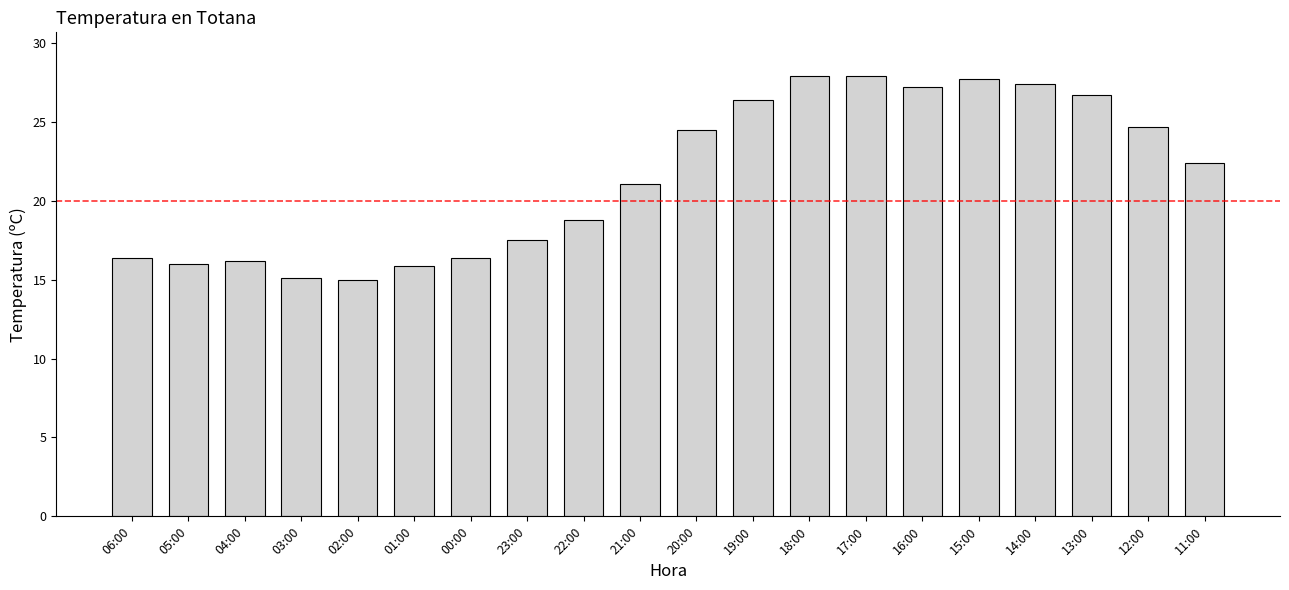

Which has a higher value, 20:00 or 21:00?

20:00